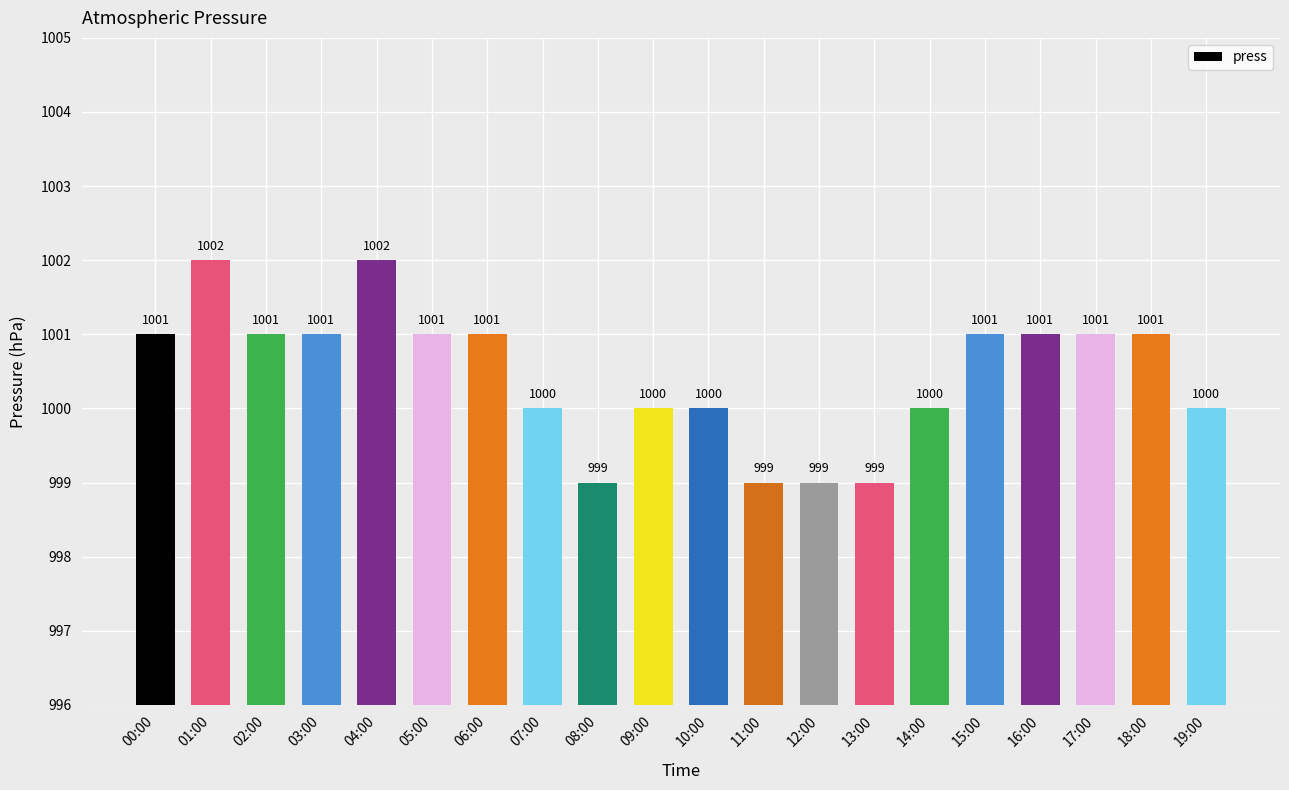

What is the average value?

1000